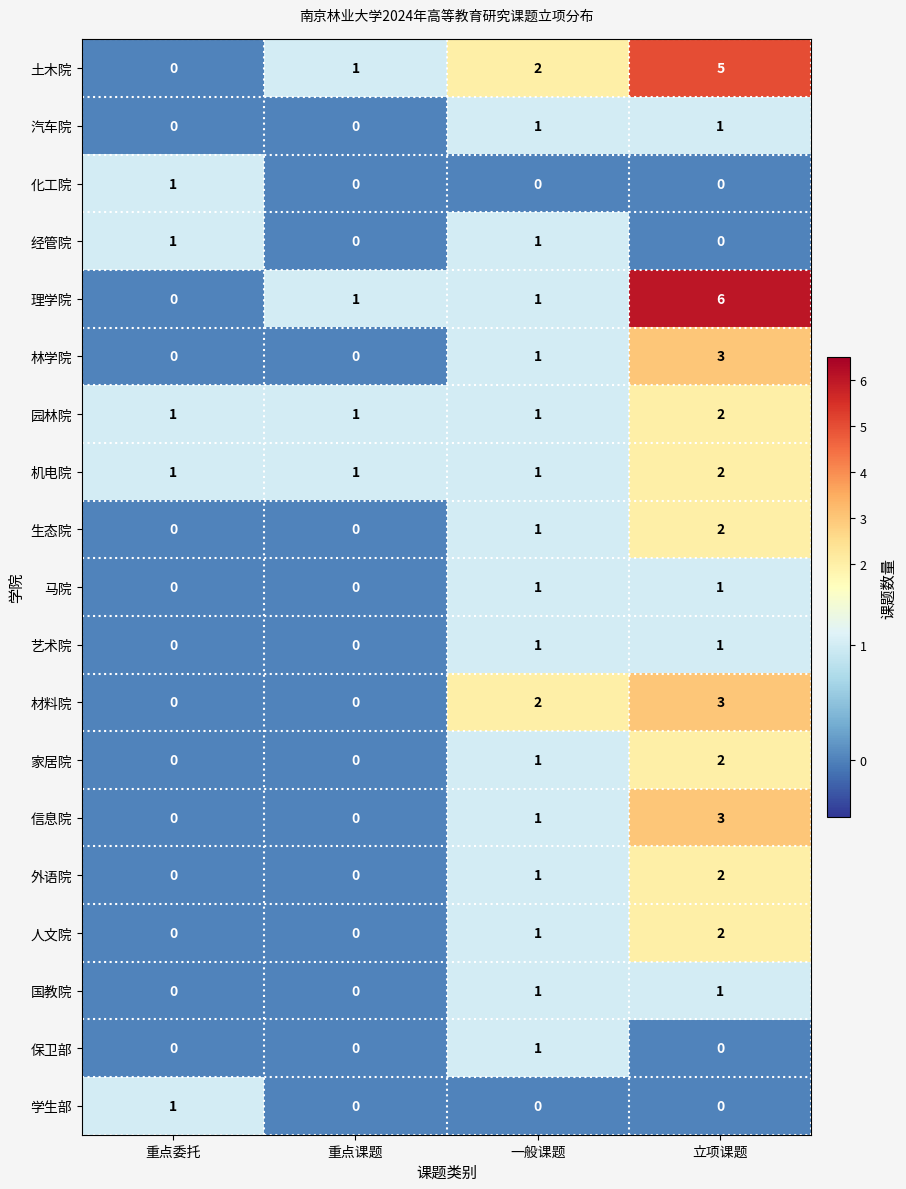

What is the difference between the 土木院 values at 立项课题 and 重点委托?

5